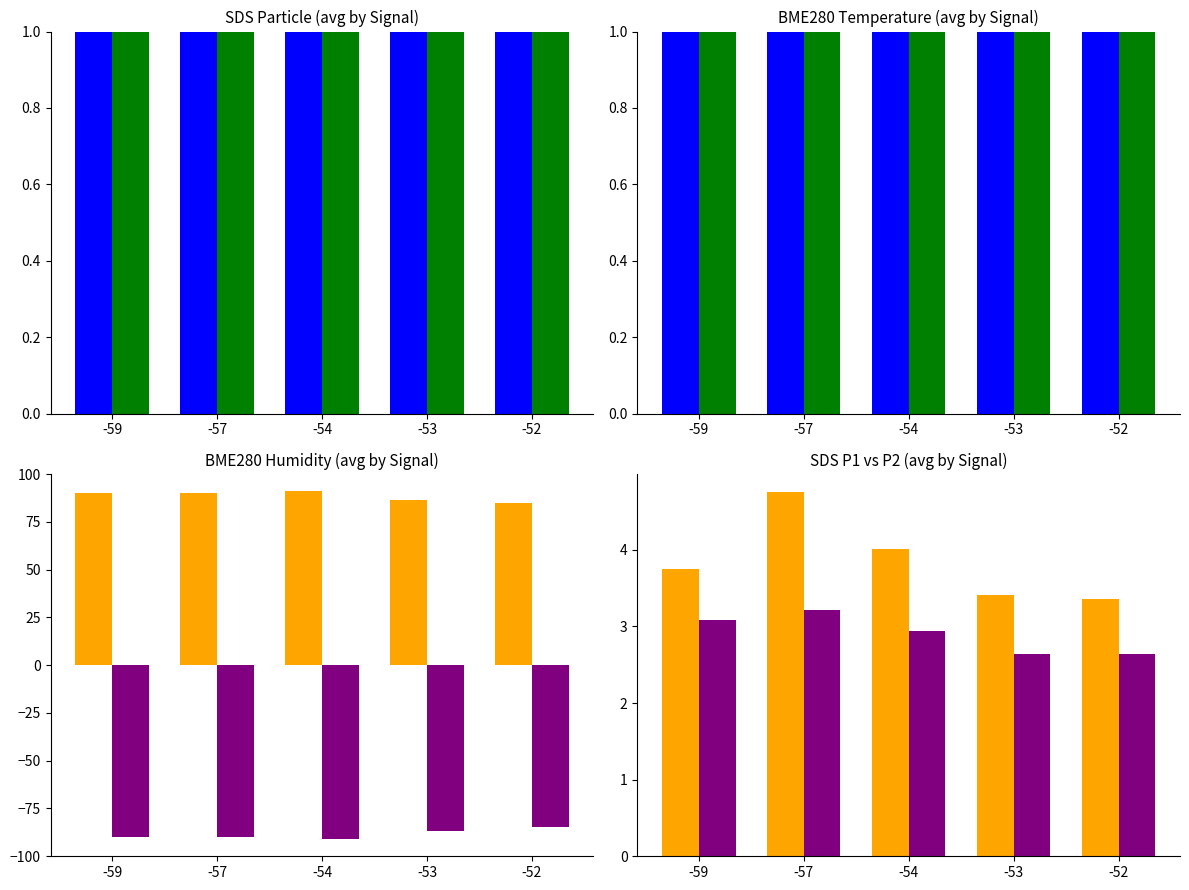

Is the value of Humidity_inv at -57 greater than the value of Baseline_temp at -52?

No